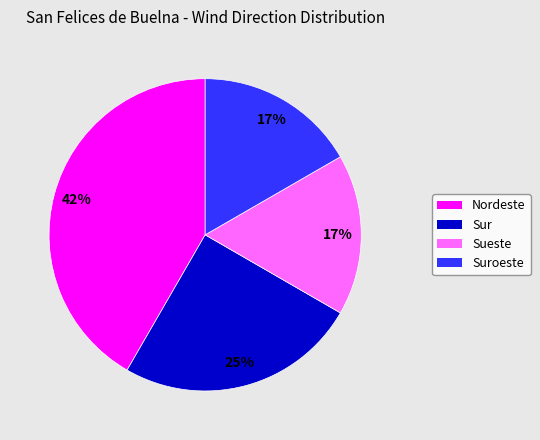

True or false: Suroeste accounts for 31% of the total.

False